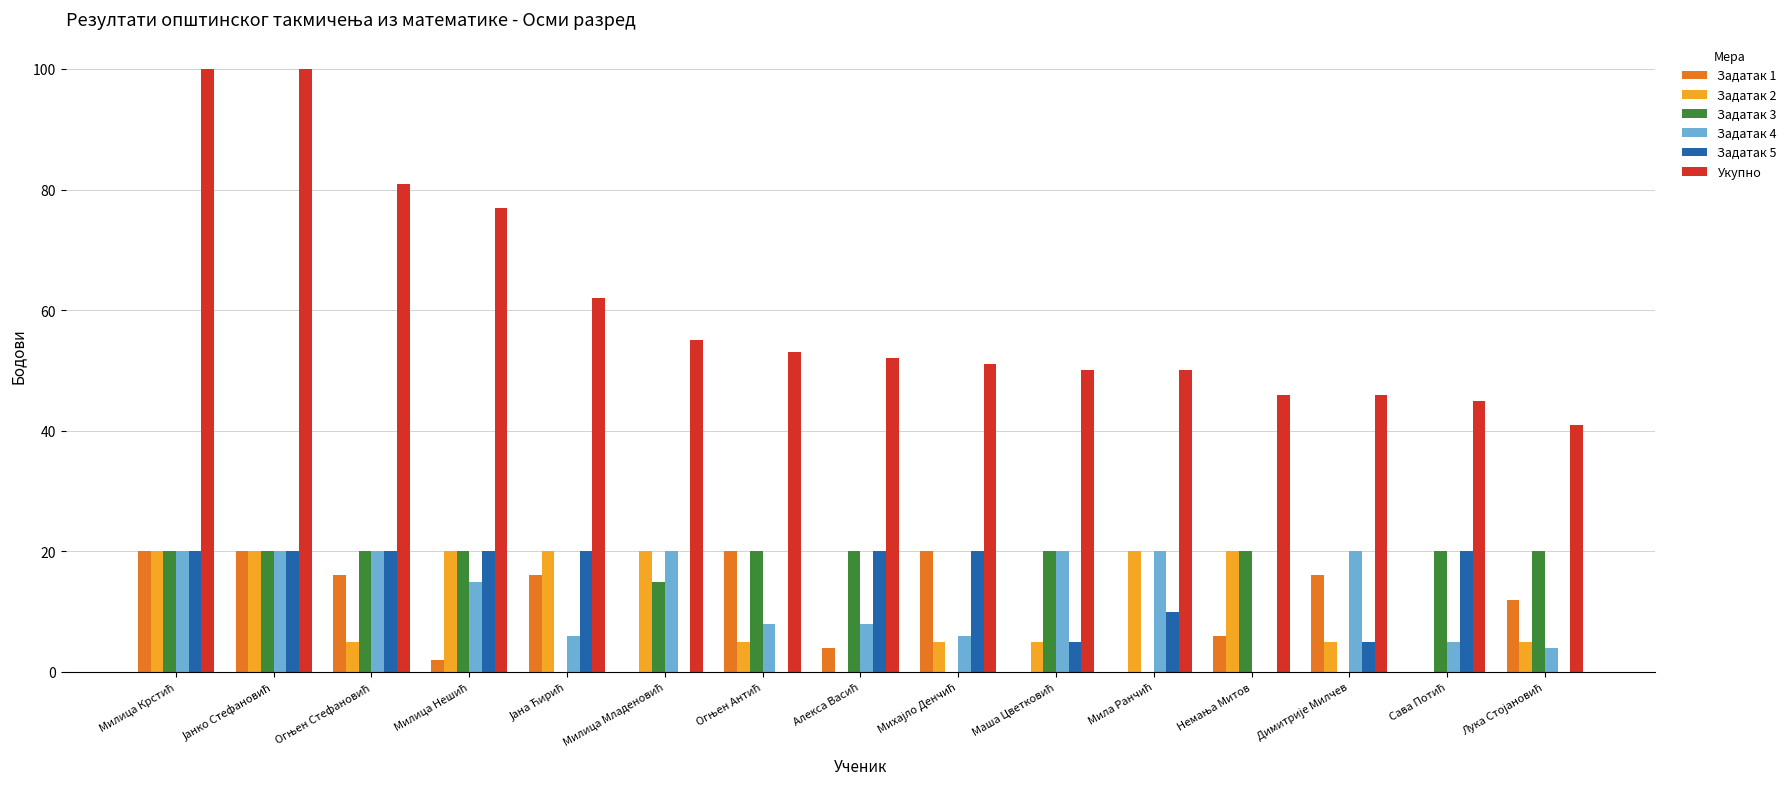

Which series has the largest total across all categories?

Укупно